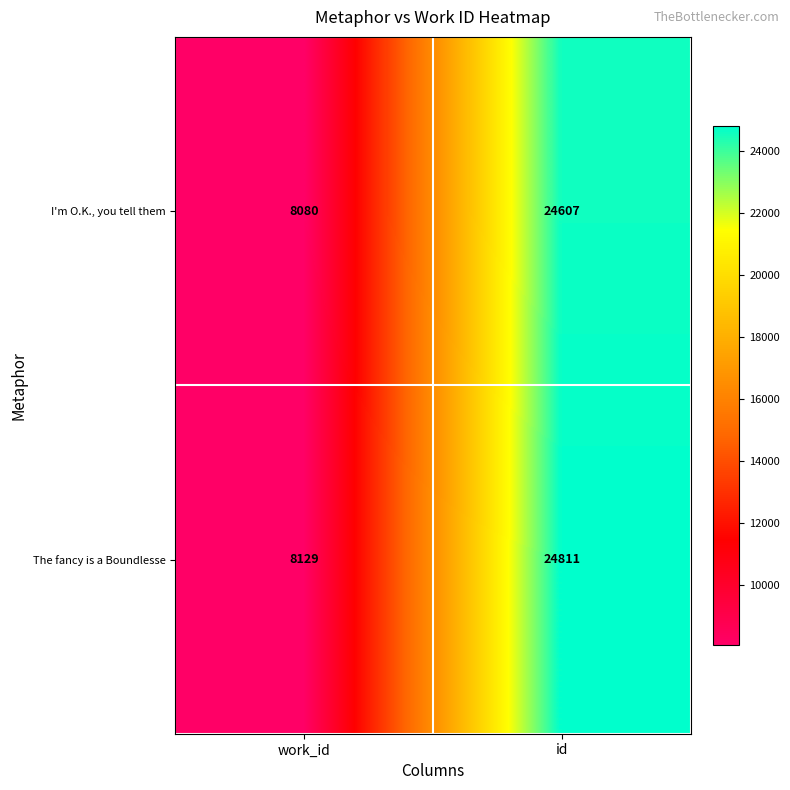

What is the minimum value shown in the chart?

8080